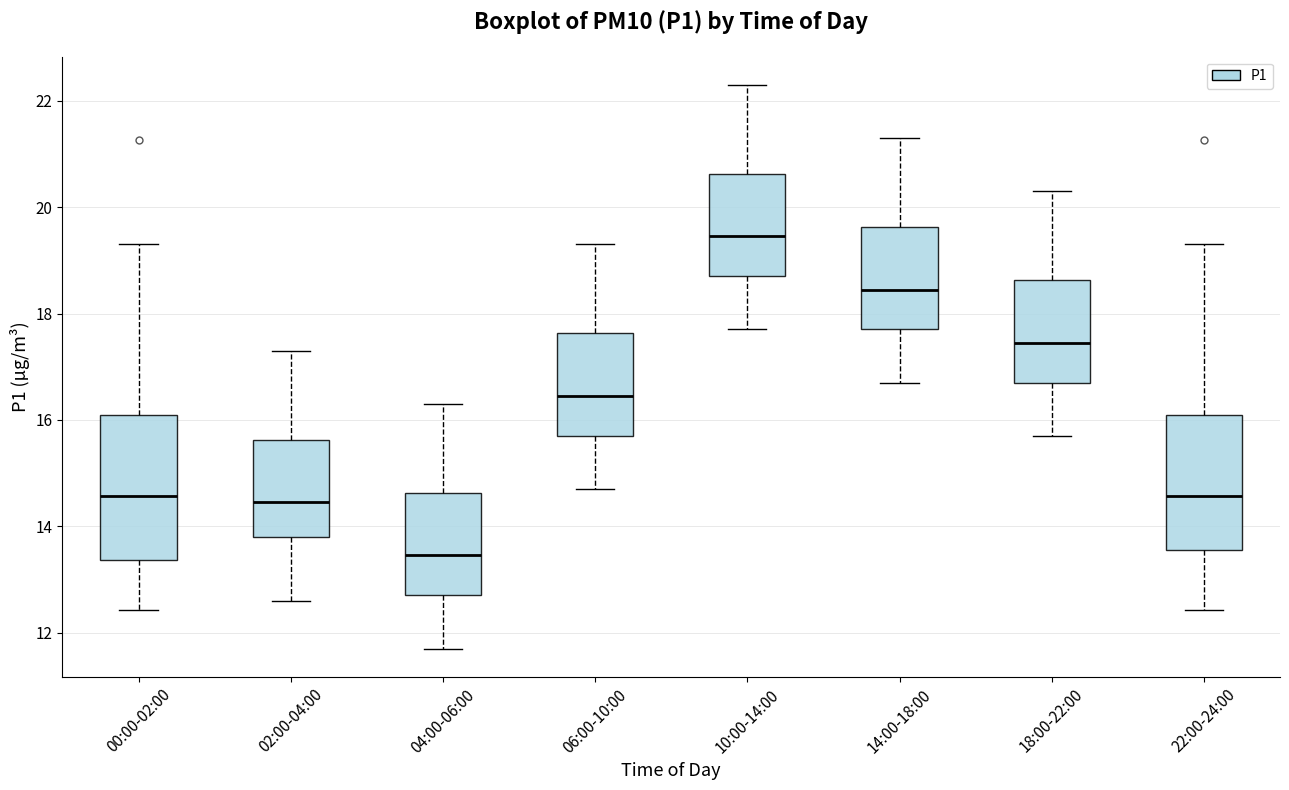

Which box's median line is the highest?

10:00-14:00